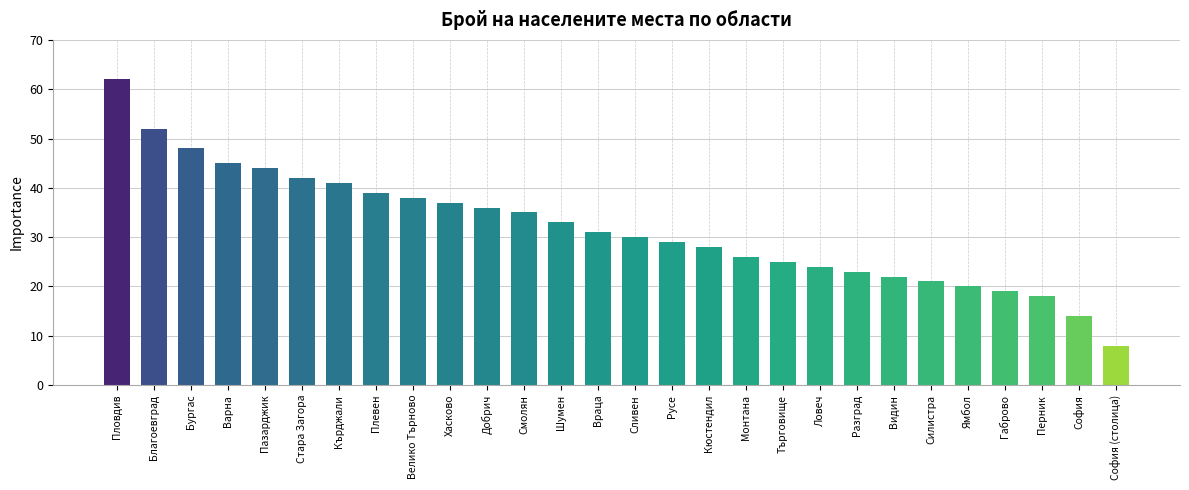

Where does the data first go above 31?

Пловдив